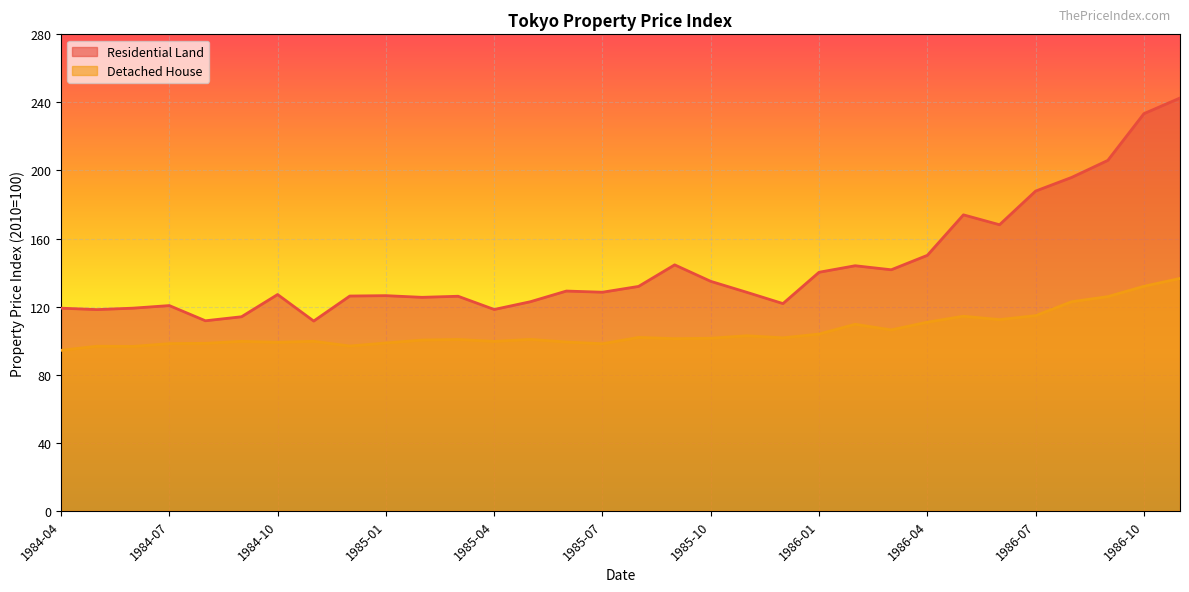

Which series has the widest spread of values?

Residential Land